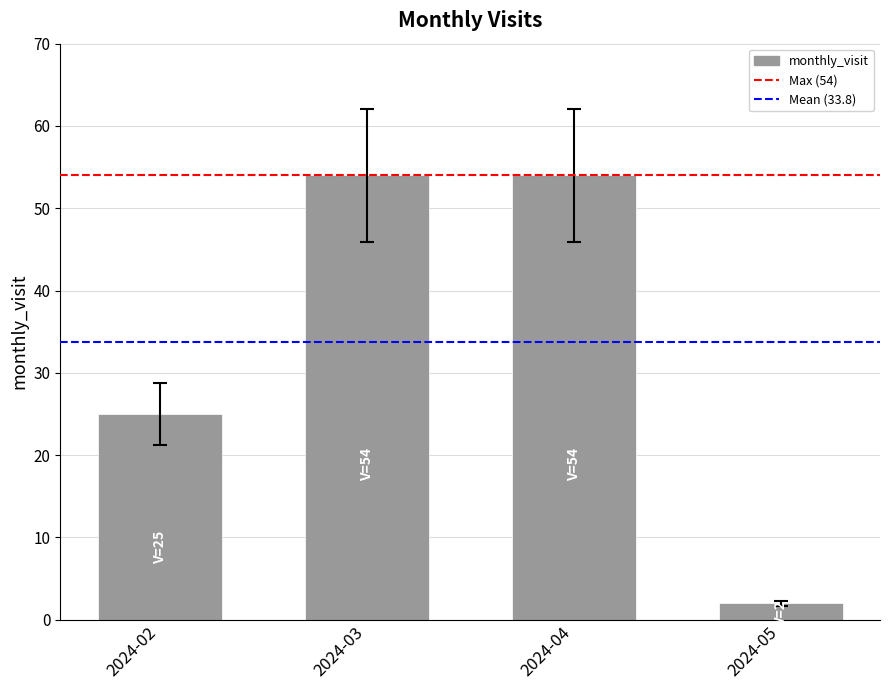

Reading left to right, transcribe all the data shown in this chart.

2024-02=25	2024-03=54	2024-04=54	2024-05=2